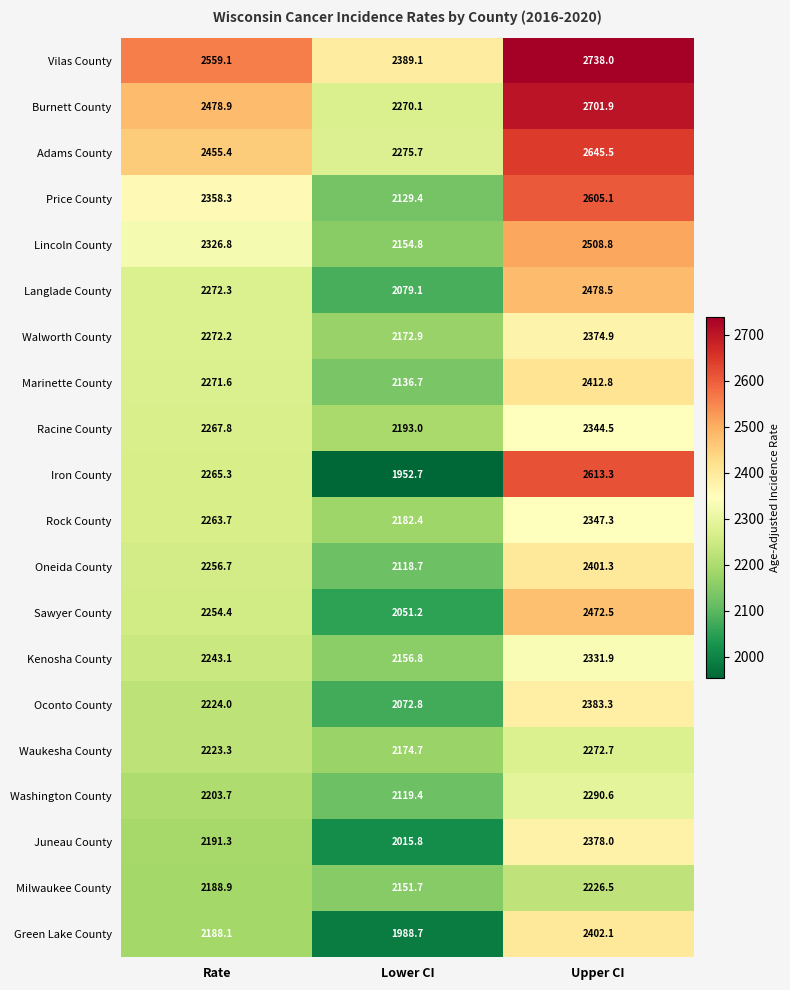

Which category has the lowest value across all series?

Lower CI